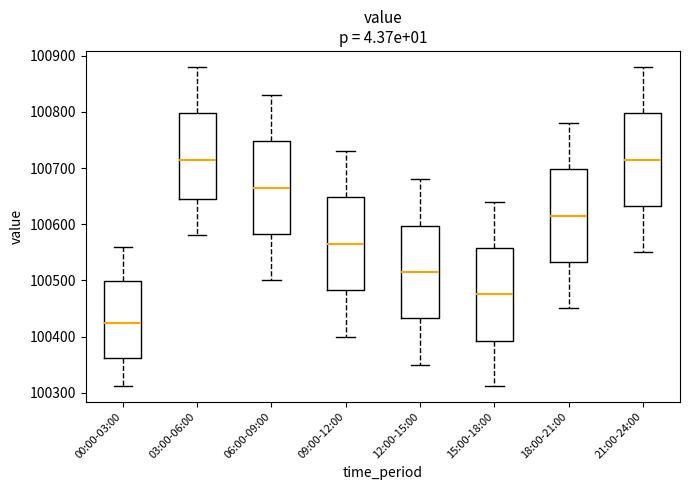

Reading left to right, read every box against the y-axis: the position of its median line, the range the box covers, and the ends of its whiskers. The values are not printed on the chart, so give them approximately, as read against the axis.

00:00-03:00: median 100420, box 100360 to 100500, whiskers 100310 to 100560
03:00-06:00: median 100720, box 100650 to 100800, whiskers 100580 to 100880
06:00-09:00: median 100670, box 100580 to 100750, whiskers 100500 to 100830
09:00-12:00: median 100570, box 100480 to 100650, whiskers 100400 to 100730
12:00-15:00: median 100520, box 100430 to 100600, whiskers 100350 to 100680
15:00-18:00: median 100480, box 100390 to 100560, whiskers 100310 to 100640
18:00-21:00: median 100620, box 100530 to 100700, whiskers 100450 to 100780
21:00-24:00: median 100720, box 100630 to 100800, whiskers 100550 to 100880